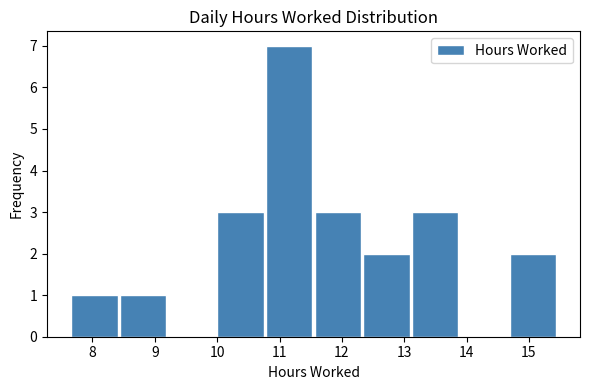

Reading left to right, transcribe this chart: for each bar, give the range it covers on the x-axis and its height. Neither the bar edges nor the heights are printed on the chart, so give them approximately, as read against the axes.

7.6 to 8.4: 1
8.4 to 9.2: 1
9.2 to 10.0: 0
10.0 to 10.8: 3
10.8 to 11.5: 7
11.5 to 12.3: 3
12.3 to 13.1: 2
13.1 to 13.9: 3
13.9 to 14.7: 0
14.7 to 15.5: 2